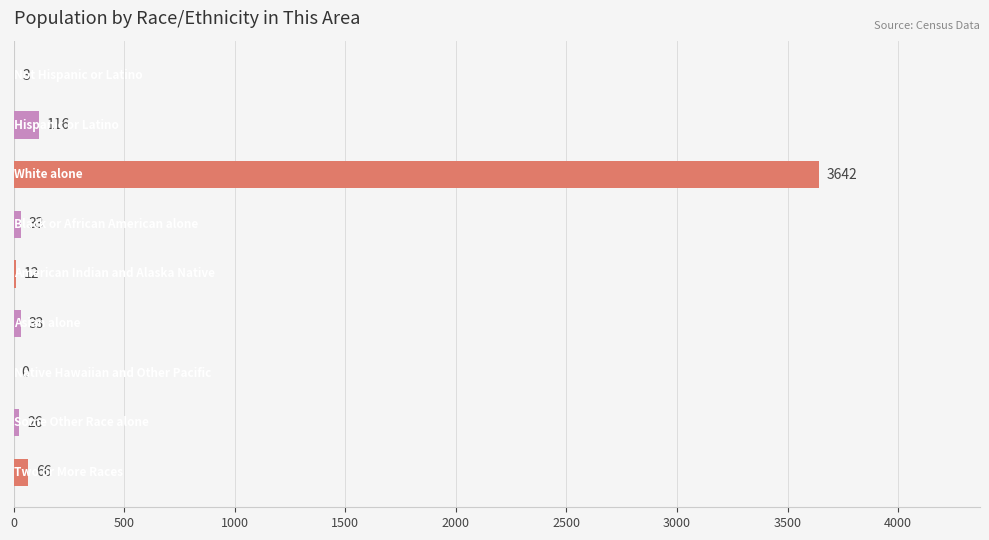

How many values are above zero?

8